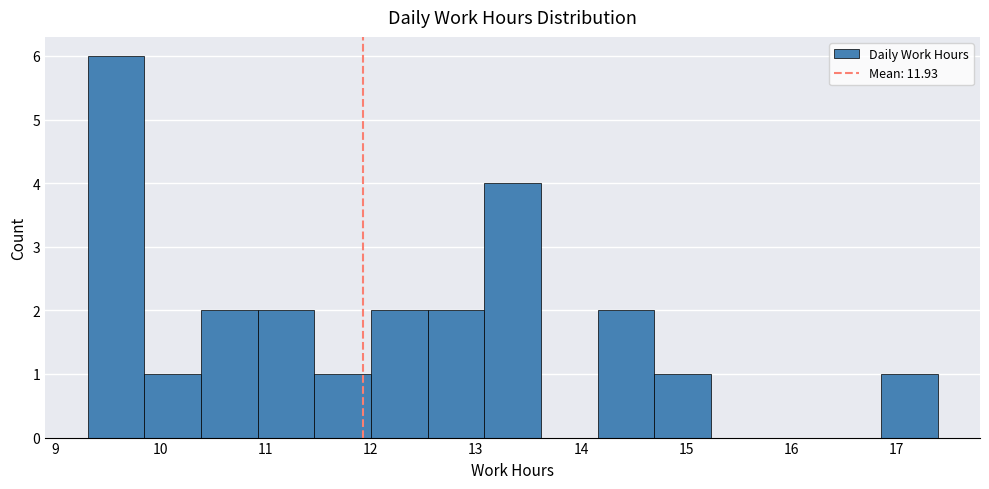

Which range on the x-axis has the tallest bar?

9.3 to 9.8